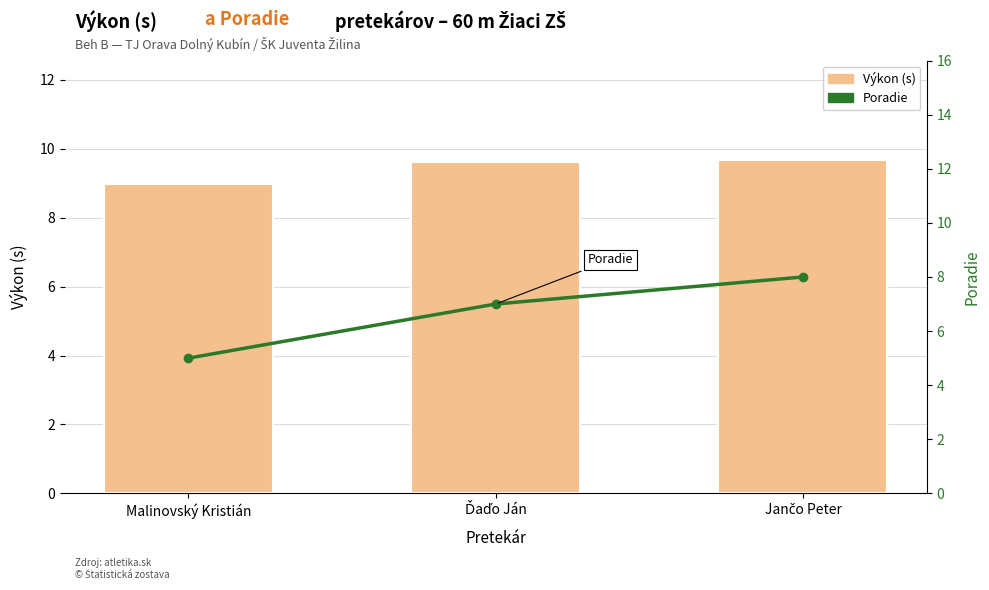

Which has a higher value, Jančo Peter or Malinovský Kristián?

Jančo Peter